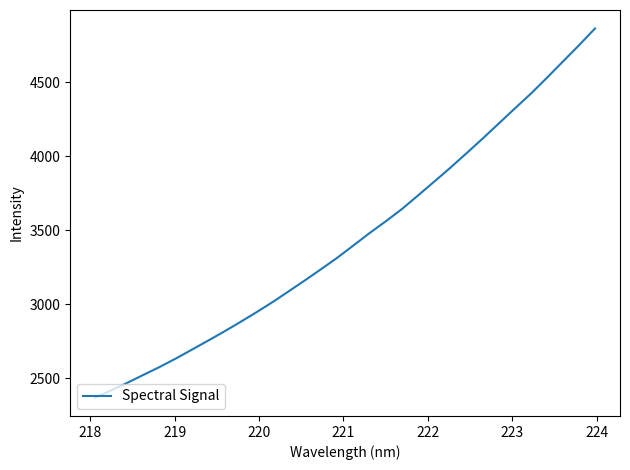

What is the minimum value shown in the chart?

2369.0